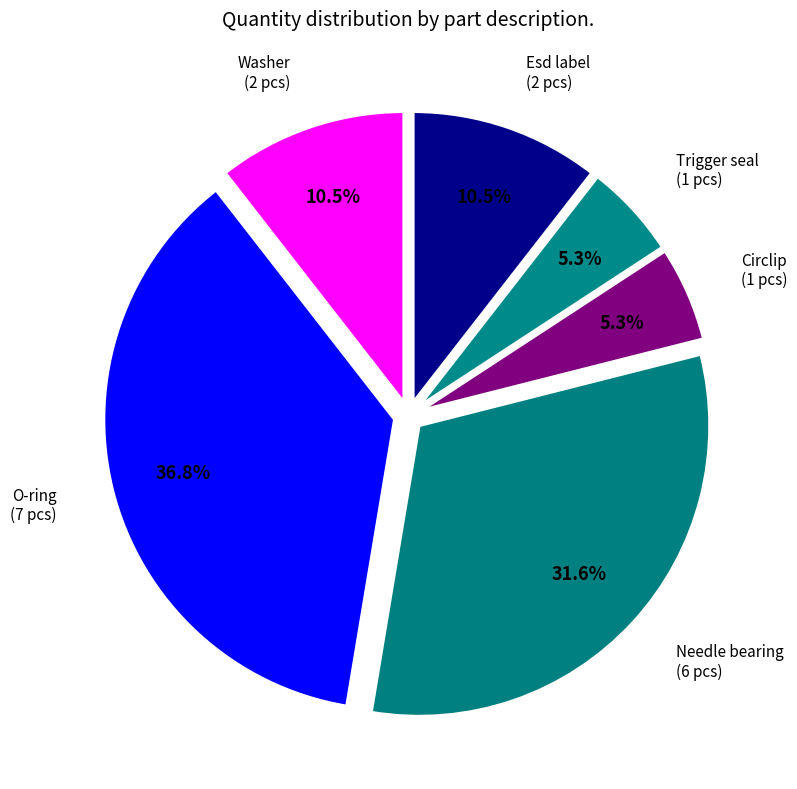

Does any single category account for the majority?

No